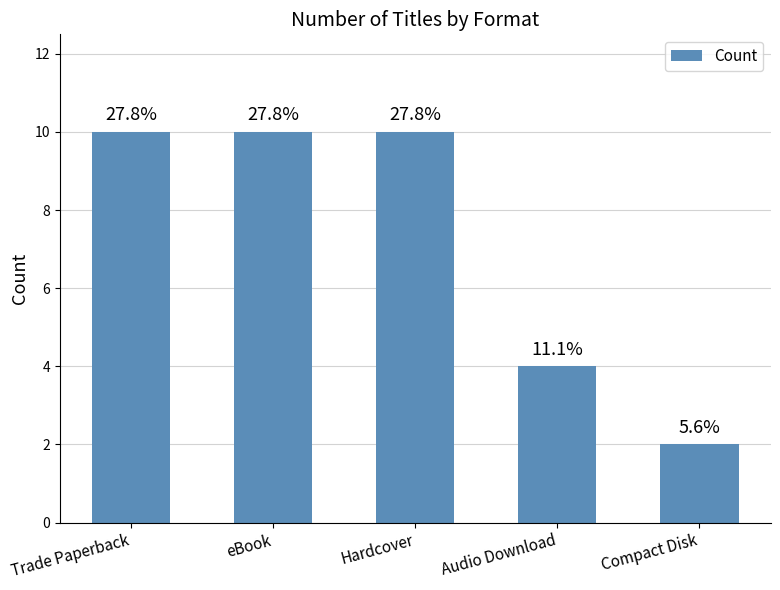

What value does the data have at Hardcover?

10